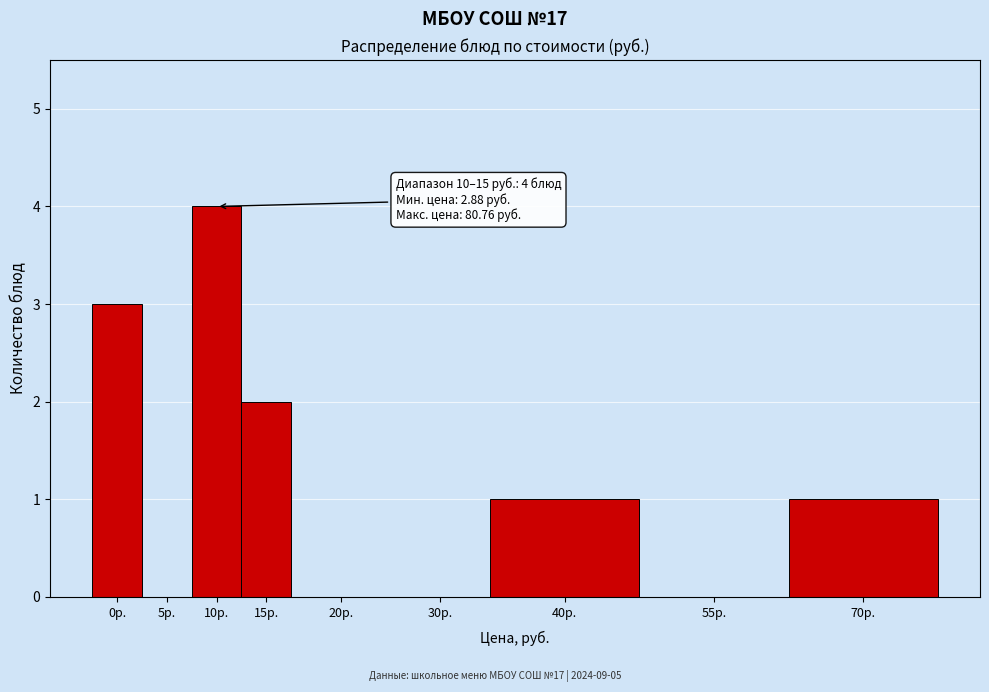

Reading right to left, transcribe all the data shown in this chart.

70р.=1	55р.=0	40р.=1	30р.=0	20р.=0	15р.=2	10р.=4	5р.=0	0р.=3